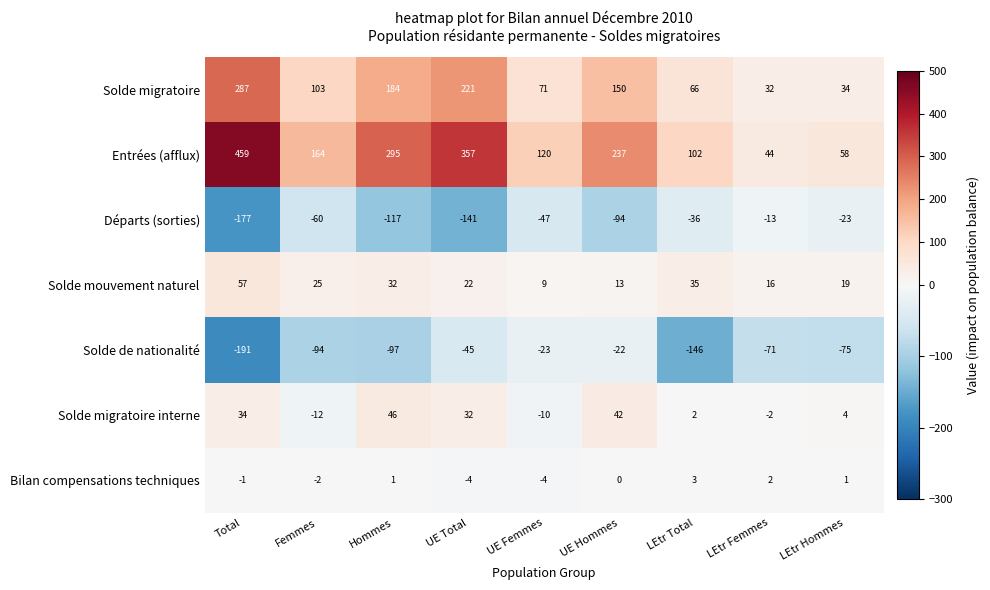

What is the sum of all Solde migratoire interne values?

136